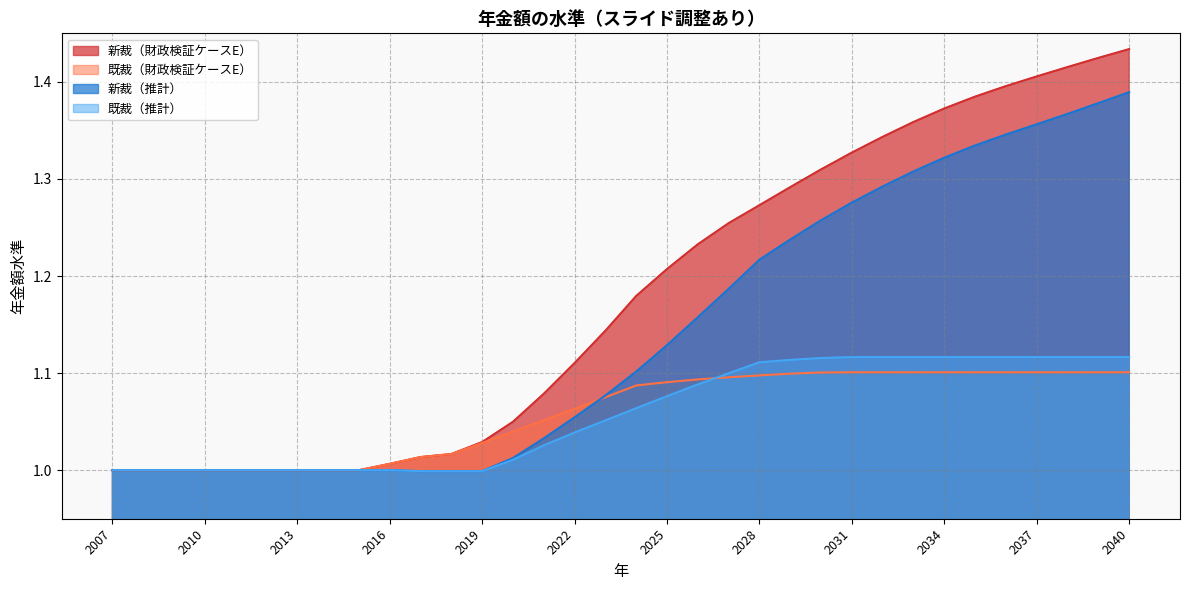

The value of 新裁（財政検証ケースE） at 2031 is 2.4. True or false?

False